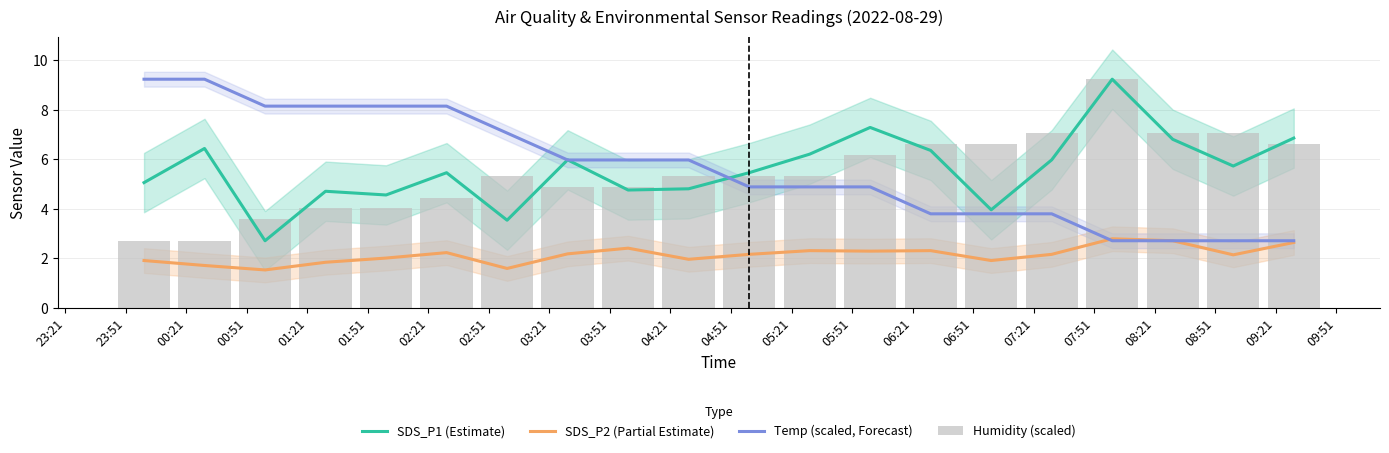

What is the highest value of the SDS_P1 (Estimate) series?

9.2